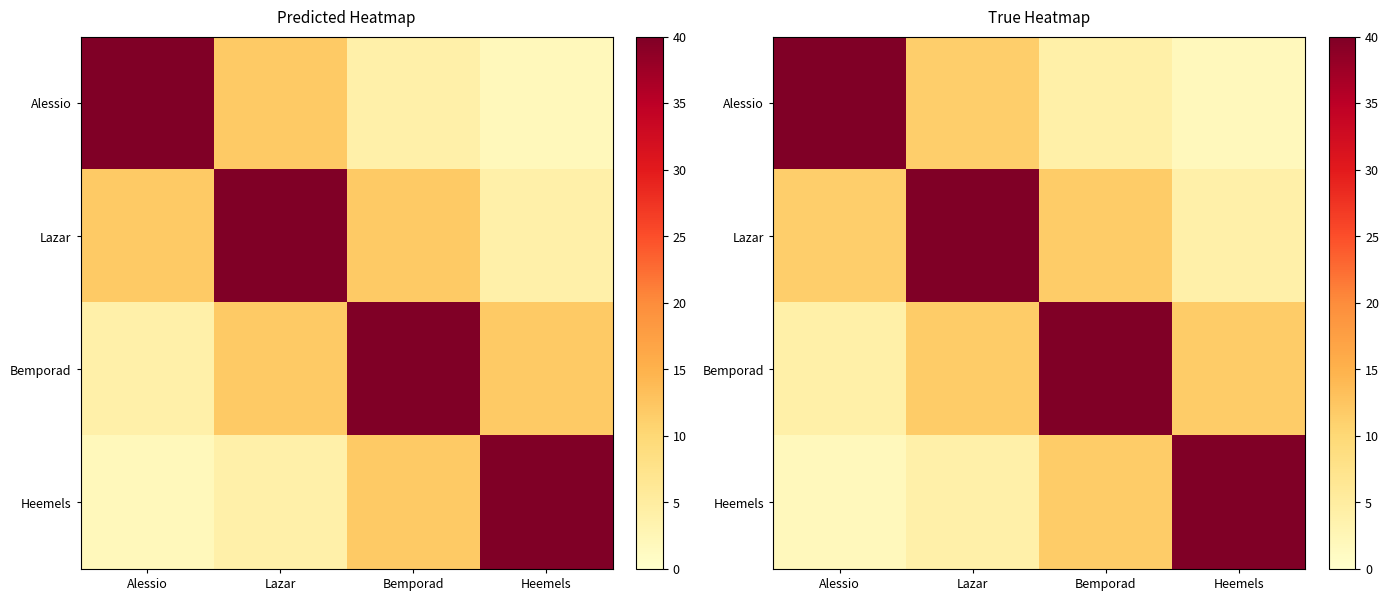

What is the smallest value displayed?

1.7